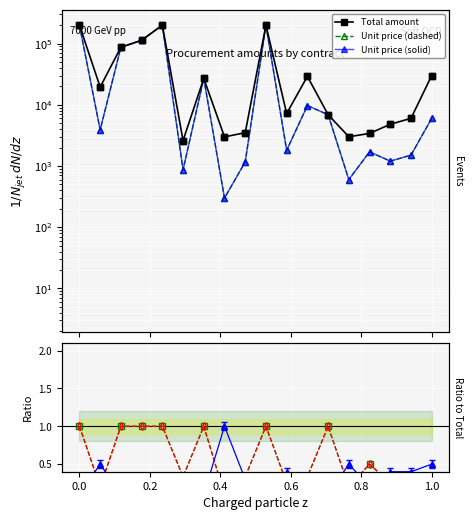

Where is the first local maximum for Unit/Total?

1.0